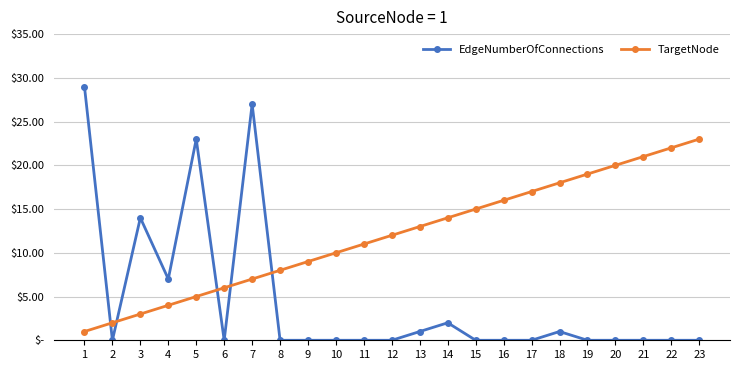

Which series has the largest range (max minus min)?

EdgeNumberOfConnections